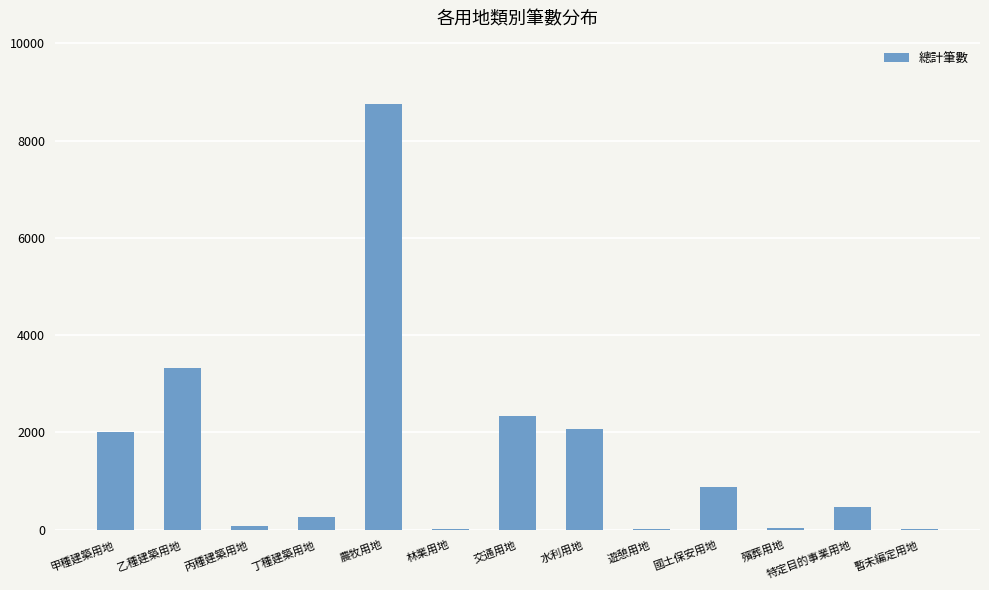

The value at 殯葬用地 is 27. True or false?

True